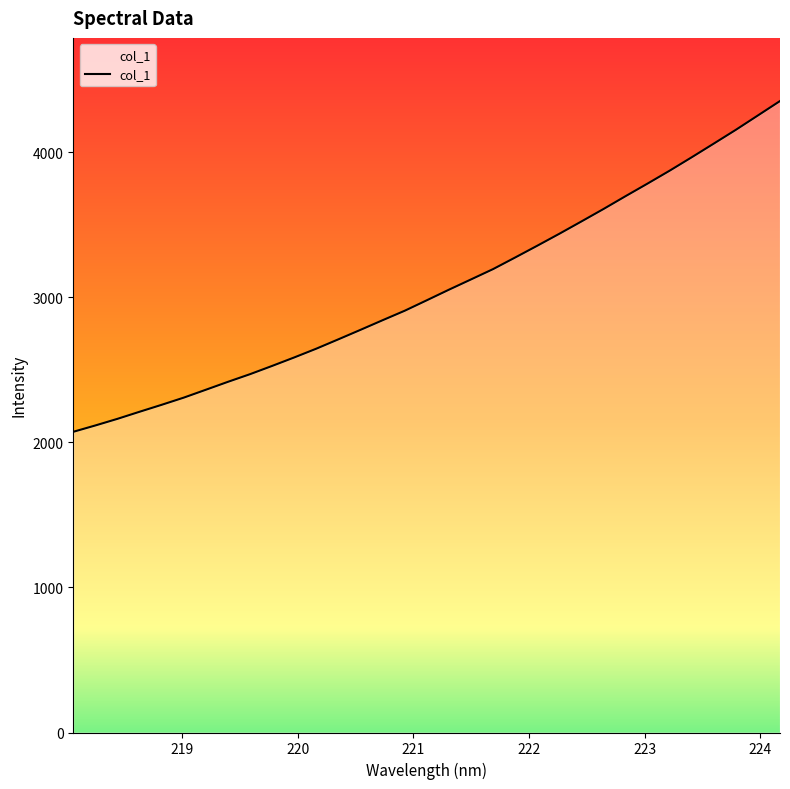

What is the difference between the maximum and minimum values?

2279.5